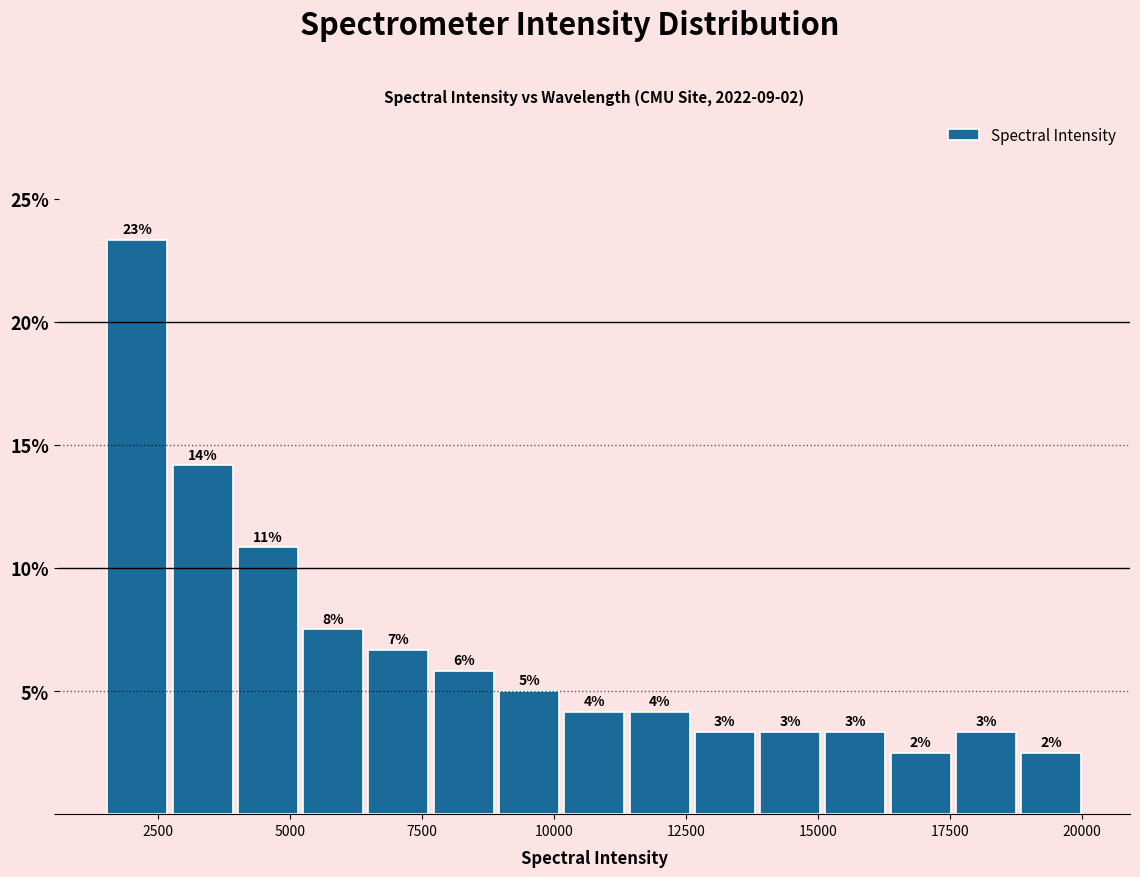

Read against the x-axis, roughly where is the centre of the tallest bar?

2000